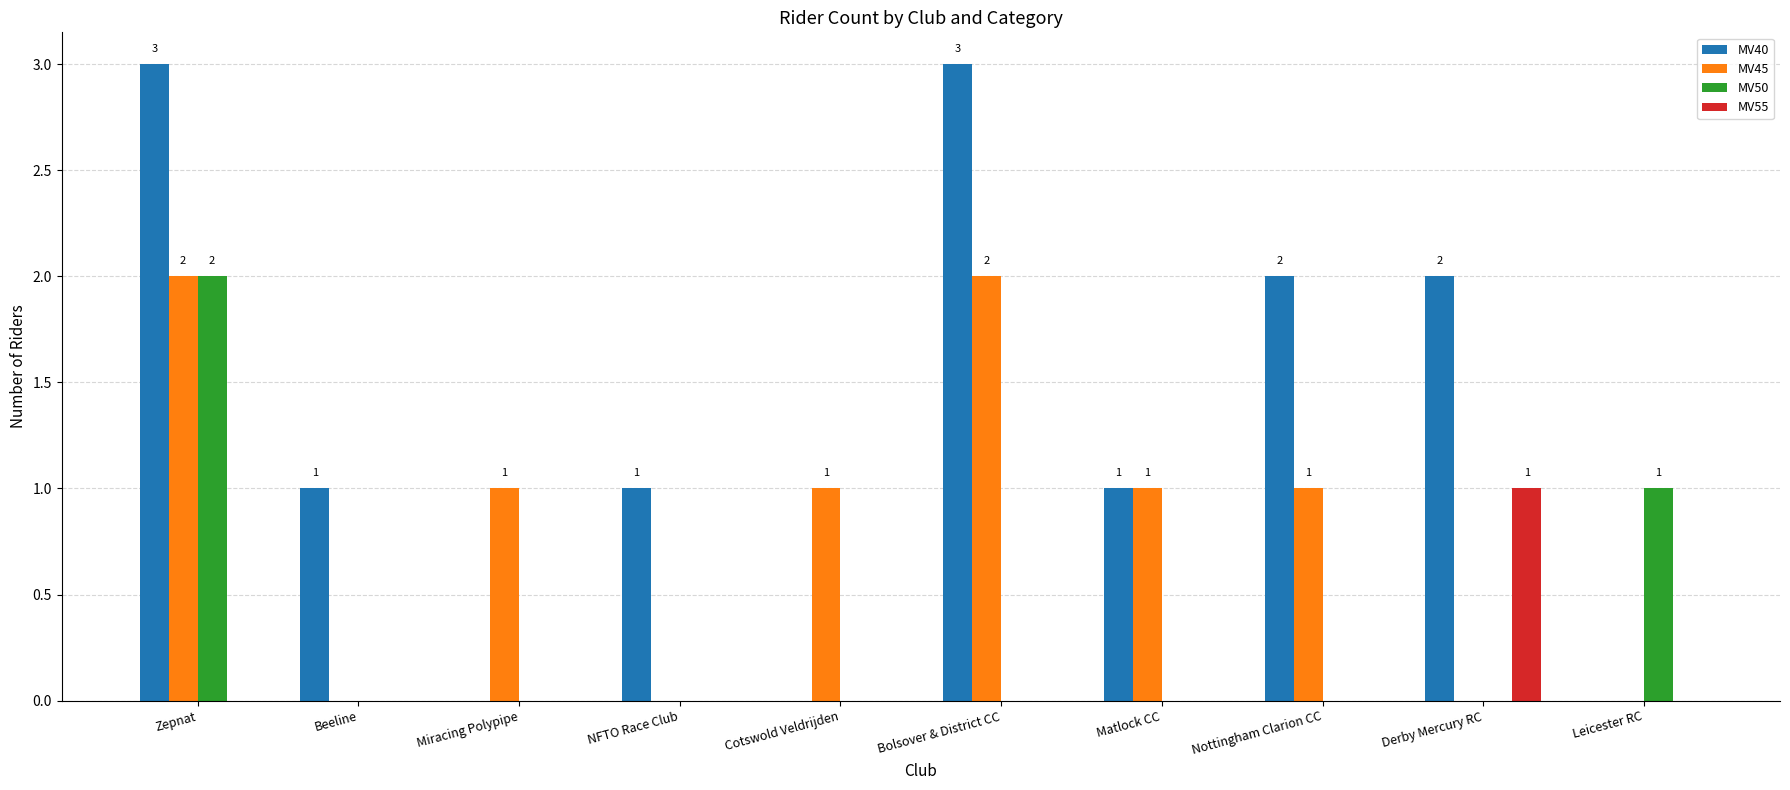

How many categories are shown in the chart?

10